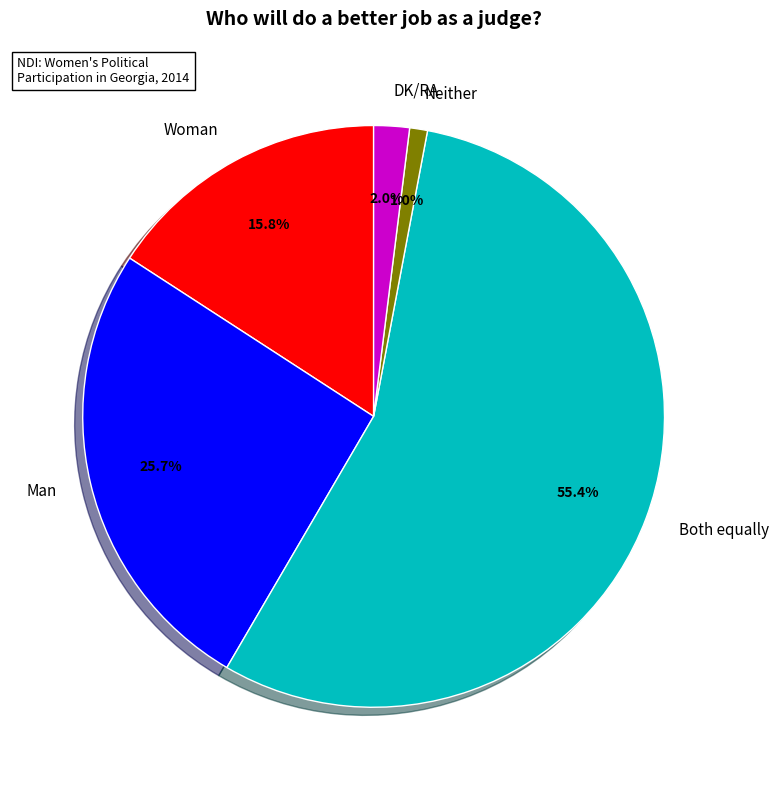

To the nearest percent, what is the combined percentage of Woman and DK/RA?

18%